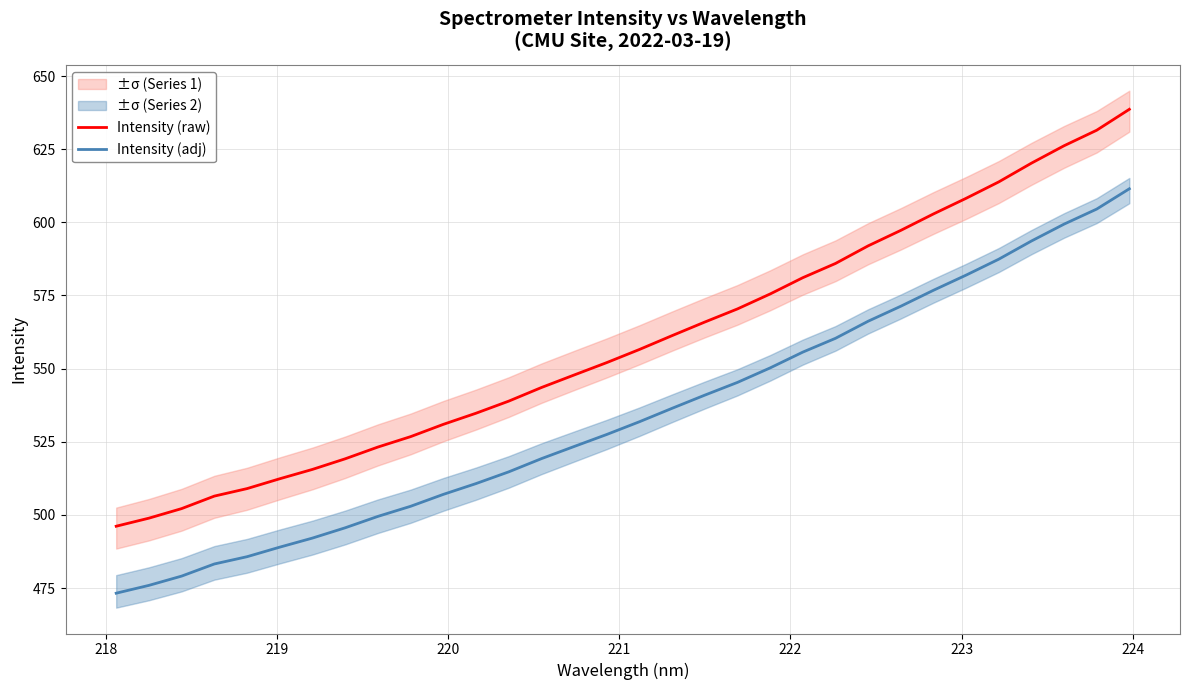

True or false: Intensity (adj) and Intensity (raw) intersect in this chart.

False